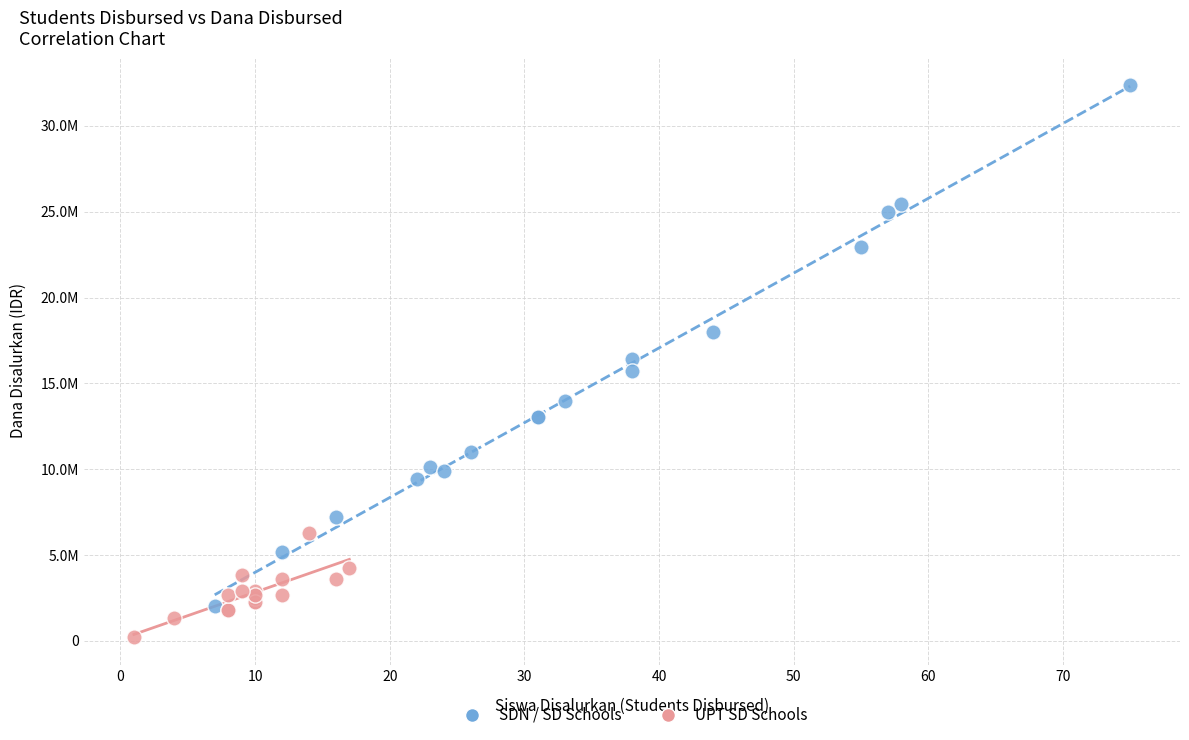

Which series has the largest Y range (max minus min)?

SDN / SD Schools